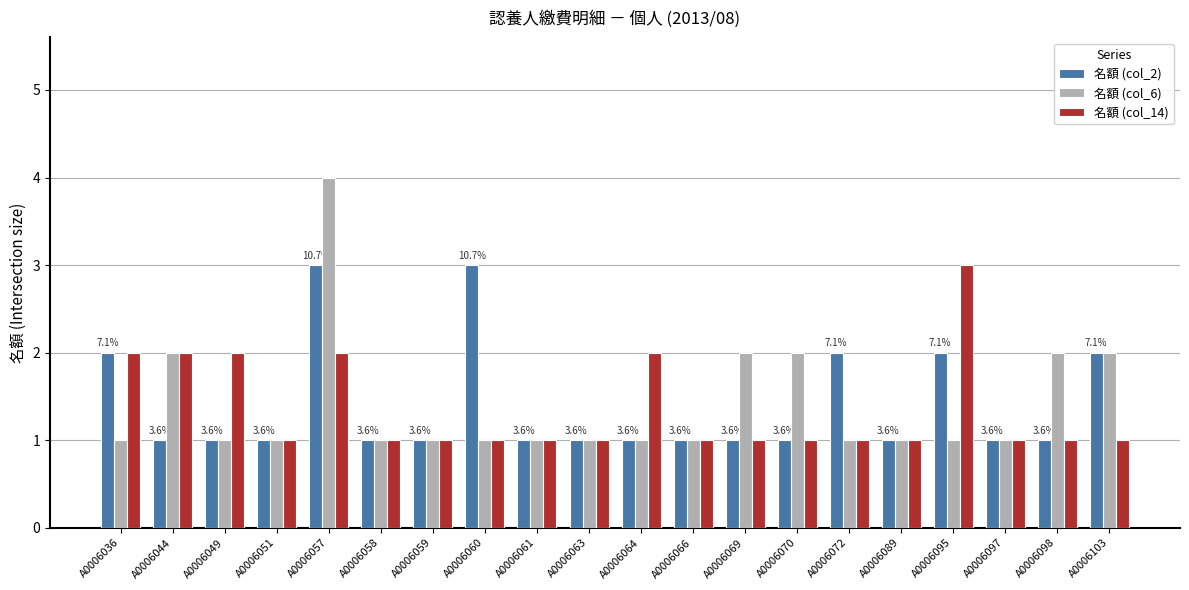

What is the total value across all series at A0006064?

4